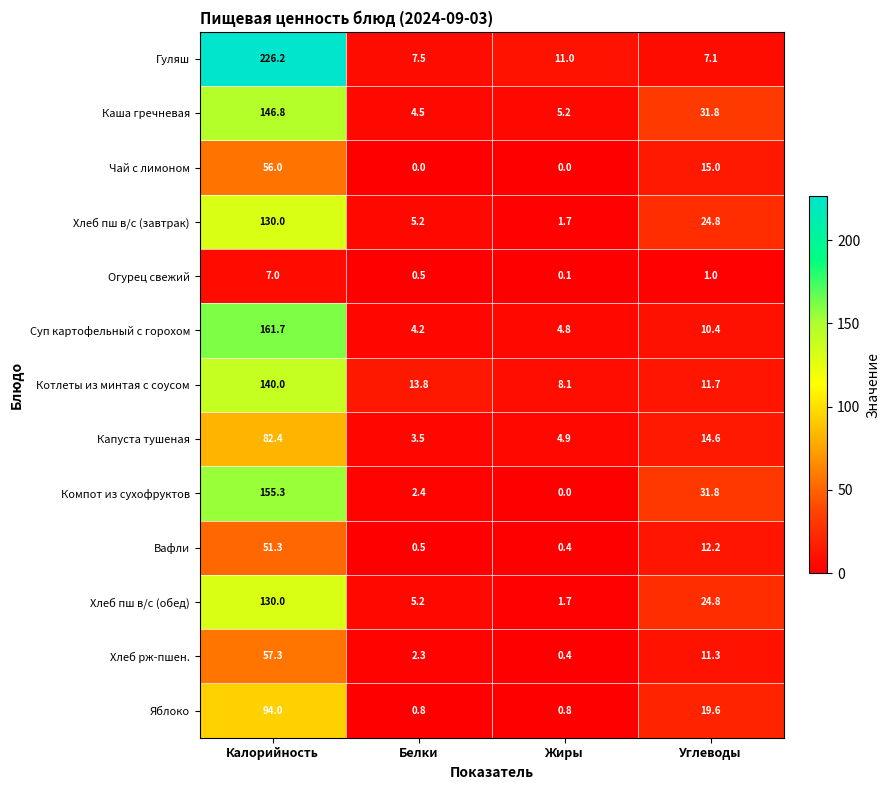

At which label is Вафли closest to 25?

Углеводы